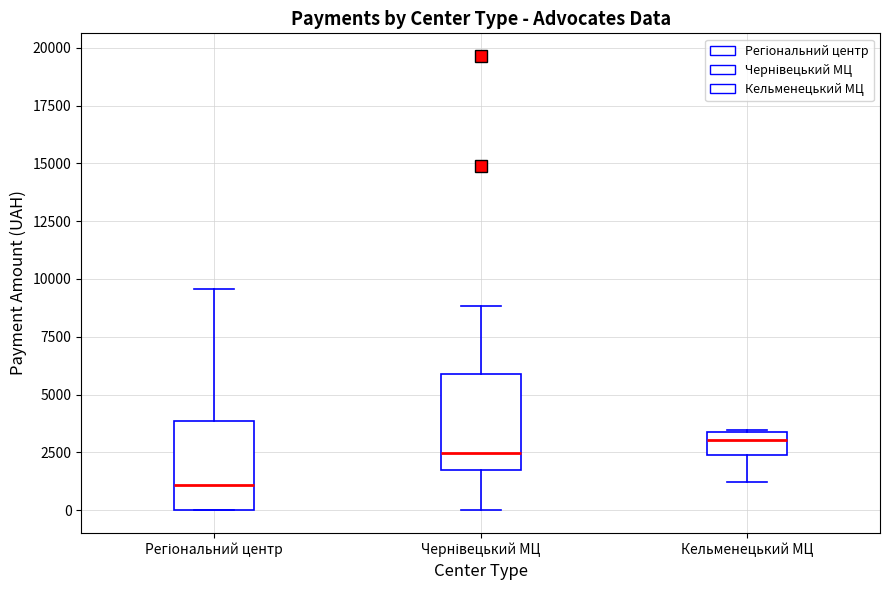

Where does the upper whisker of the box for Регіональний центр end on the y-axis? The values are not printed on the chart, so give them approximately, as read against the axis.

9500